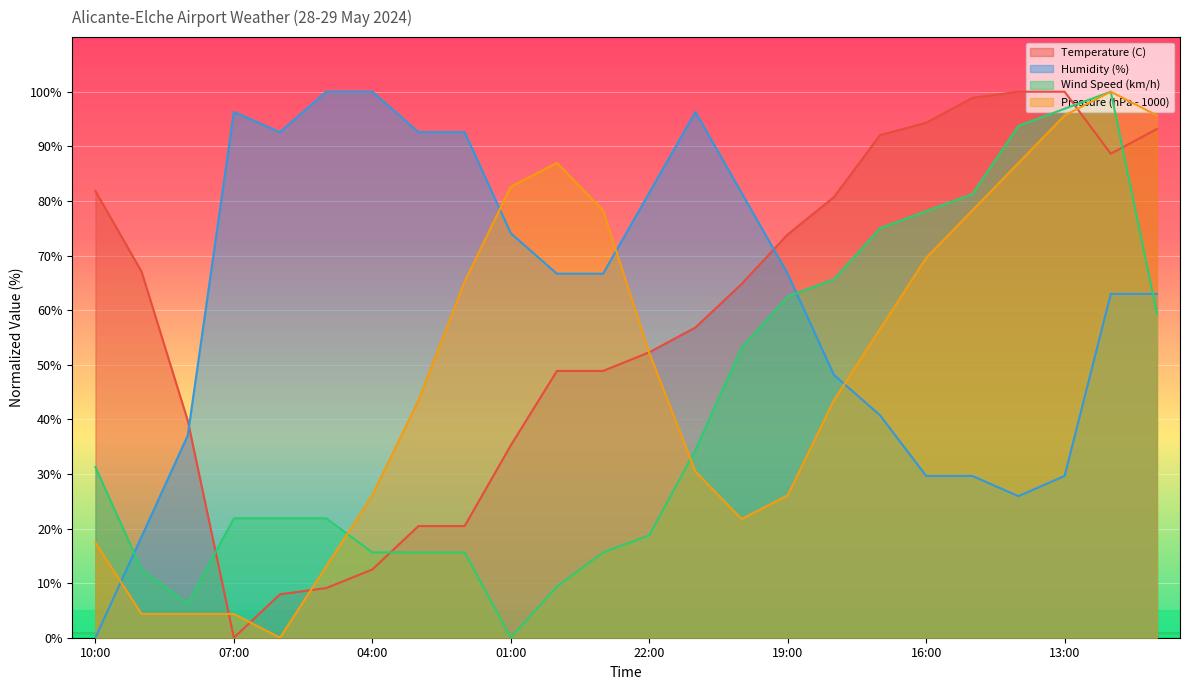

Rank the series by their maximum value, from highest to lowest.

Wind Speed (km/h), Humidity (%), Temperature (C), Pressure (hPa - 1000)